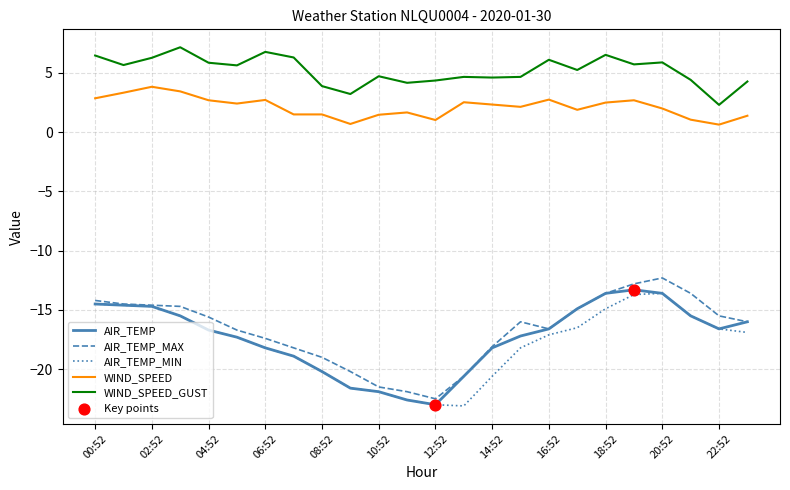

Which series has the largest total across all categories?

WIND_SPEED_GUST